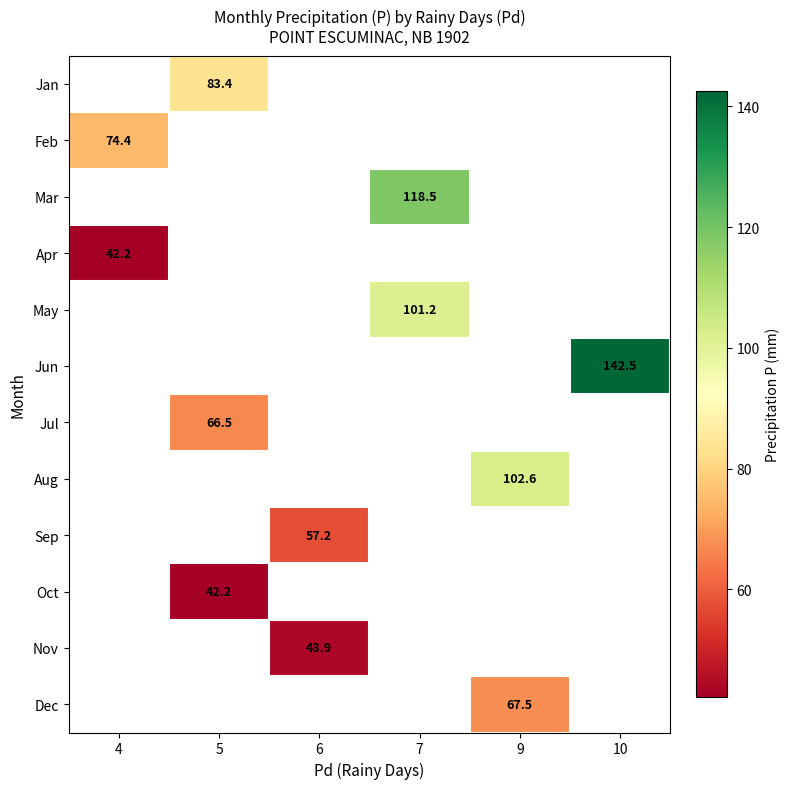

Is it true that Sep equals 57.2 at 6?

True